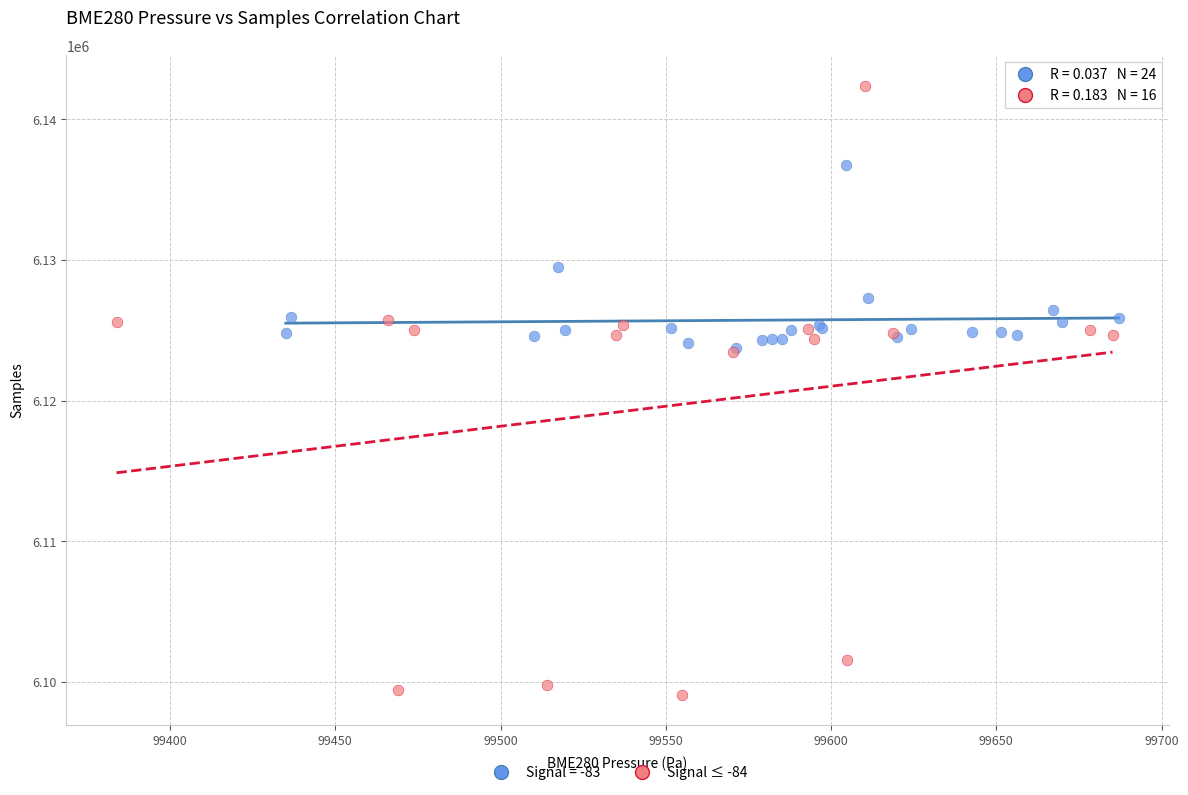

Which series reaches the maximum Y coordinate?

Signal ≤ -84